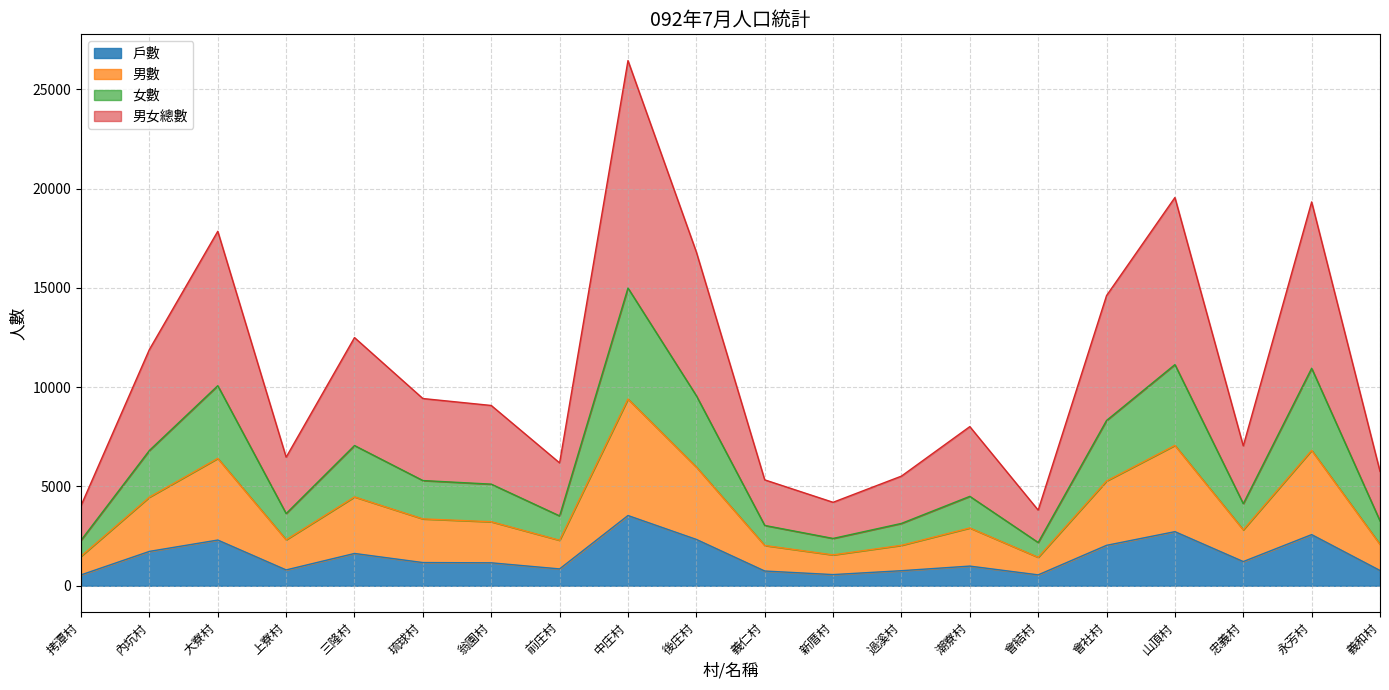

True or false: 戶數 and 男數 intersect in this chart.

False